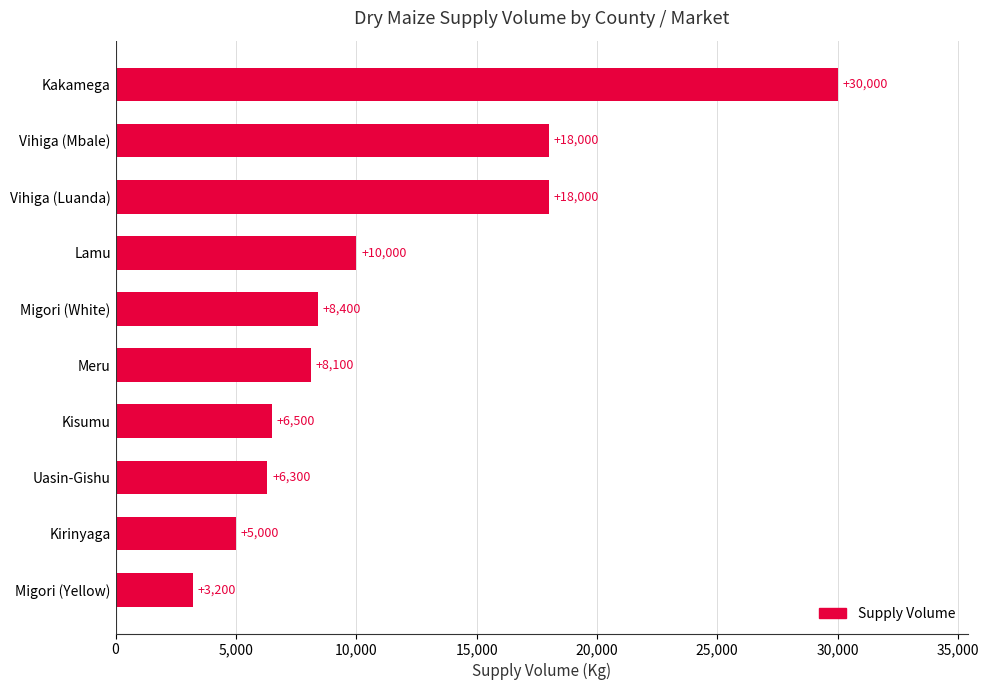

What is the average value?

11350